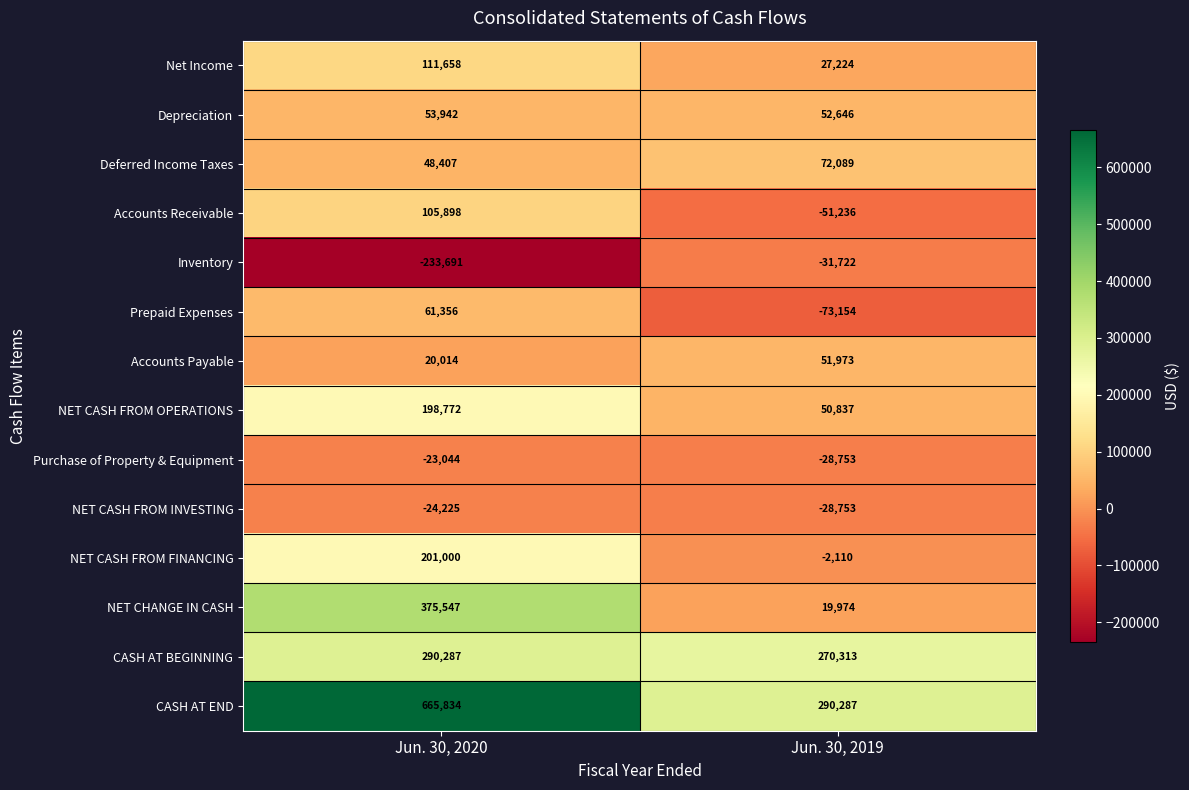

Reading left to right, extract all data points from this chart.

Net Income: Jun. 30, 2020=111658	Jun. 30, 2019=27224
Depreciation: Jun. 30, 2020=53942	Jun. 30, 2019=52646
Deferred Income Taxes: Jun. 30, 2020=48407	Jun. 30, 2019=72089
Accounts Receivable: Jun. 30, 2020=105898	Jun. 30, 2019=-51236
Inventory: Jun. 30, 2020=-233691	Jun. 30, 2019=-31722
Prepaid Expenses: Jun. 30, 2020=61356	Jun. 30, 2019=-73154
Accounts Payable: Jun. 30, 2020=20014	Jun. 30, 2019=51973
NET CASH FROM OPERATIONS: Jun. 30, 2020=198772	Jun. 30, 2019=50837
Purchase of Property & Equipment: Jun. 30, 2020=-23044	Jun. 30, 2019=-28753
NET CASH FROM INVESTING: Jun. 30, 2020=-24225	Jun. 30, 2019=-28753
NET CASH FROM FINANCING: Jun. 30, 2020=201000	Jun. 30, 2019=-2110
NET CHANGE IN CASH: Jun. 30, 2020=375547	Jun. 30, 2019=19974
CASH AT BEGINNING: Jun. 30, 2020=290287	Jun. 30, 2019=270313
CASH AT END: Jun. 30, 2020=665834	Jun. 30, 2019=290287